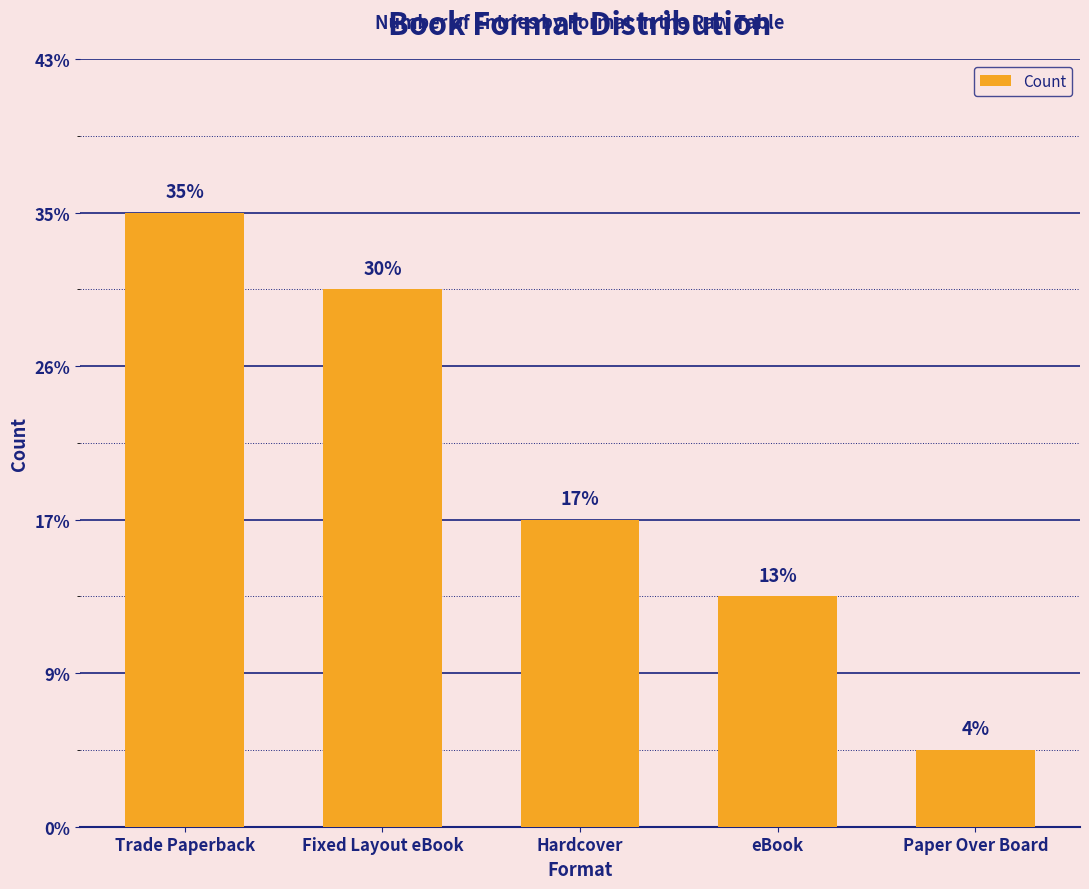

Does the chart contain any negative values?

No